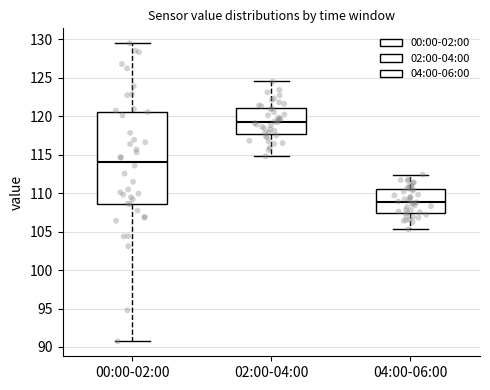

Reading left to right, read every box against the y-axis: the position of its median line, the range the box covers, and the ends of its whiskers. The values are not printed on the chart, so give them approximately, as read against the axis.

00:00-02:00: median 114.0, box 108.5 to 120.5, whiskers 90.5 to 129.5
02:00-04:00: median 119.5, box 117.5 to 121.0, whiskers 115.0 to 124.5
04:00-06:00: median 109.0, box 107.5 to 110.5, whiskers 105.5 to 112.5